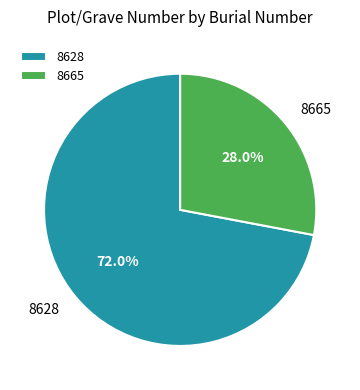

To the nearest percent, what is the average slice percentage?

50%